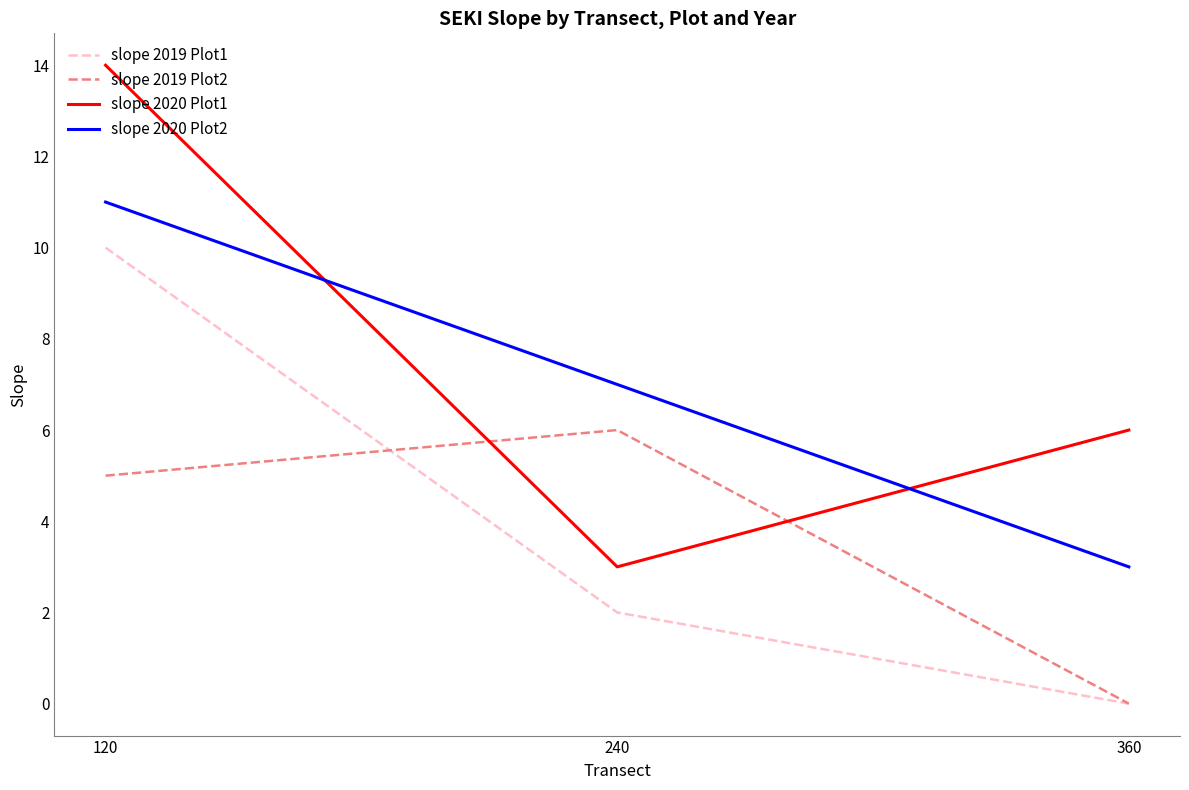

Where does the slope 2020 Plot1 series first go above 6?

120